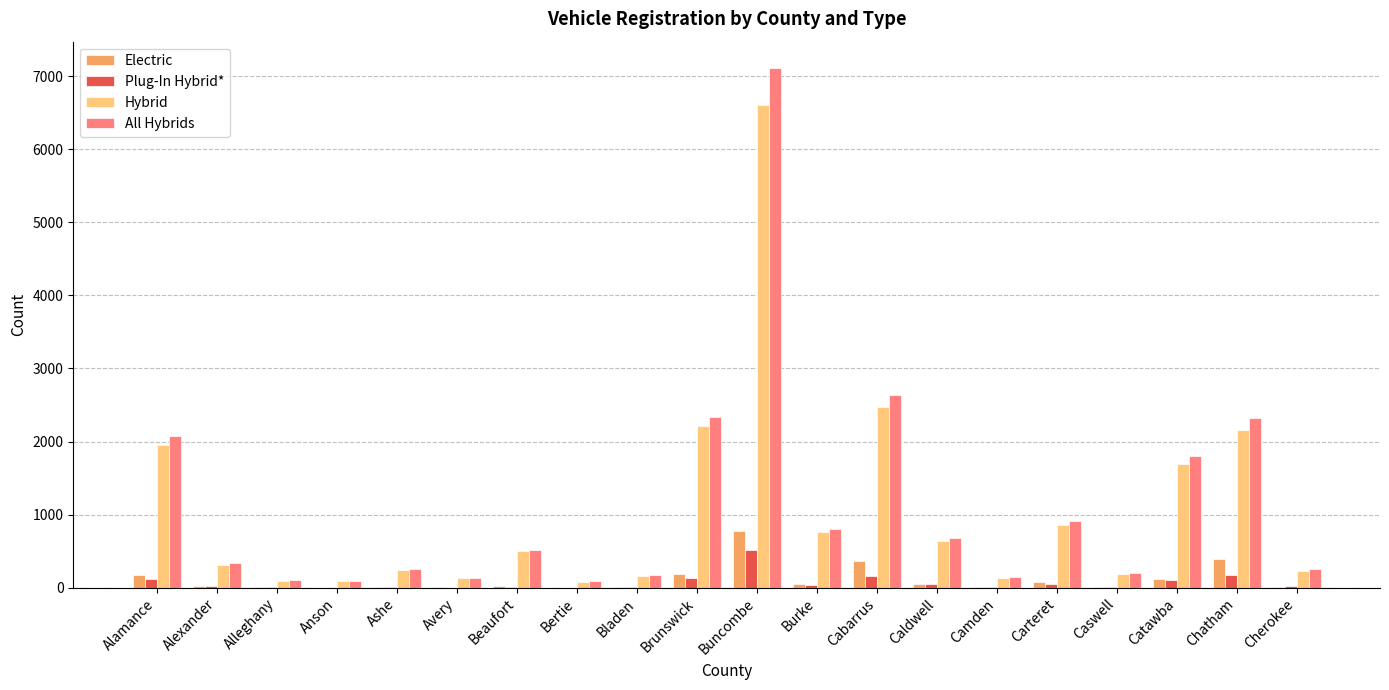

The value of Electric at Cabarrus is 598. True or false?

False